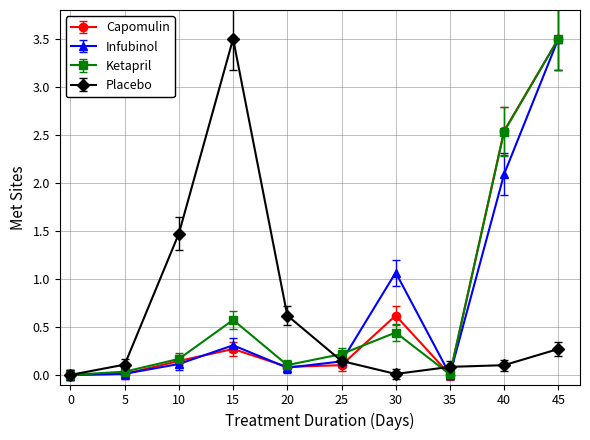

The Placebo series shows 0.0 at 0. True or false?

True